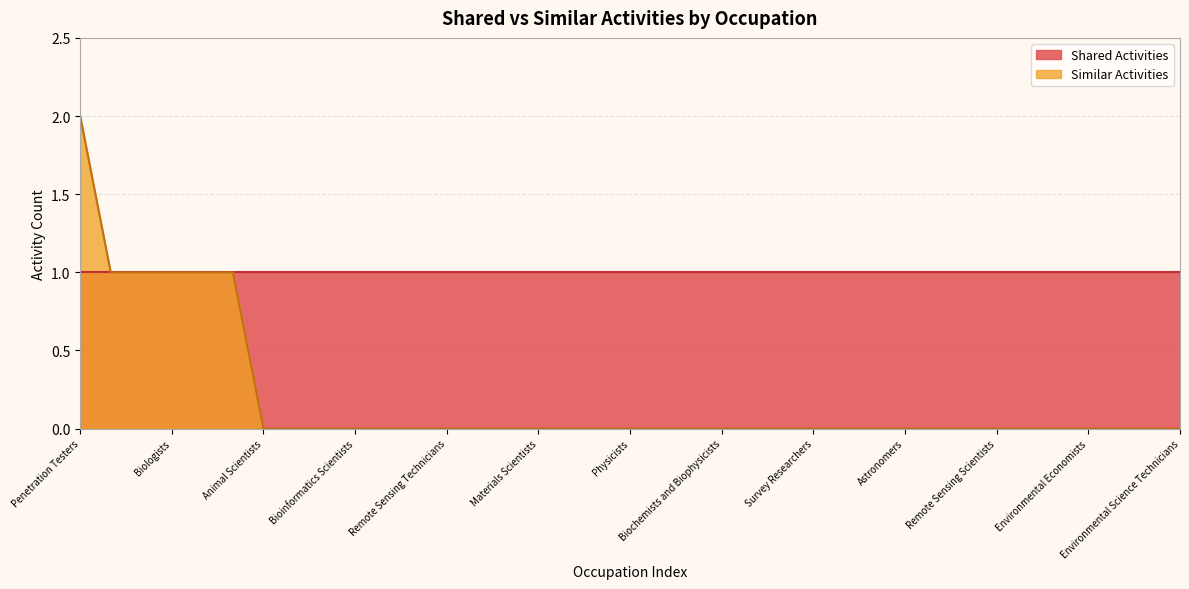

What is the label of the 13th point from the left?

Remote Sensing Technicians